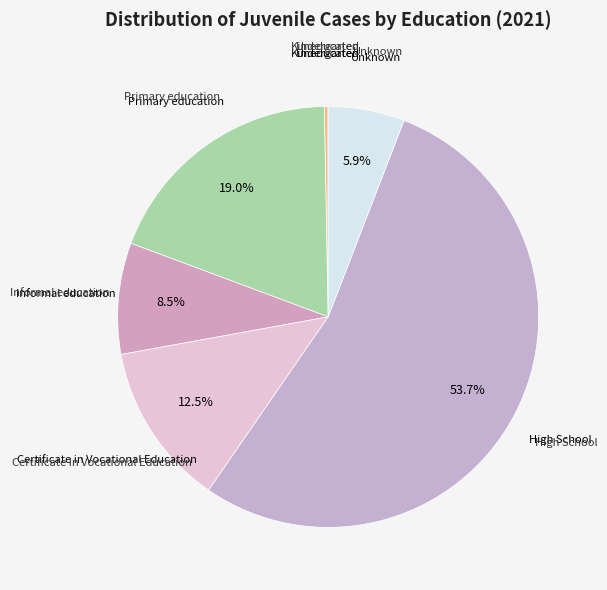

To the nearest percent, what is the average slice percentage?

14%